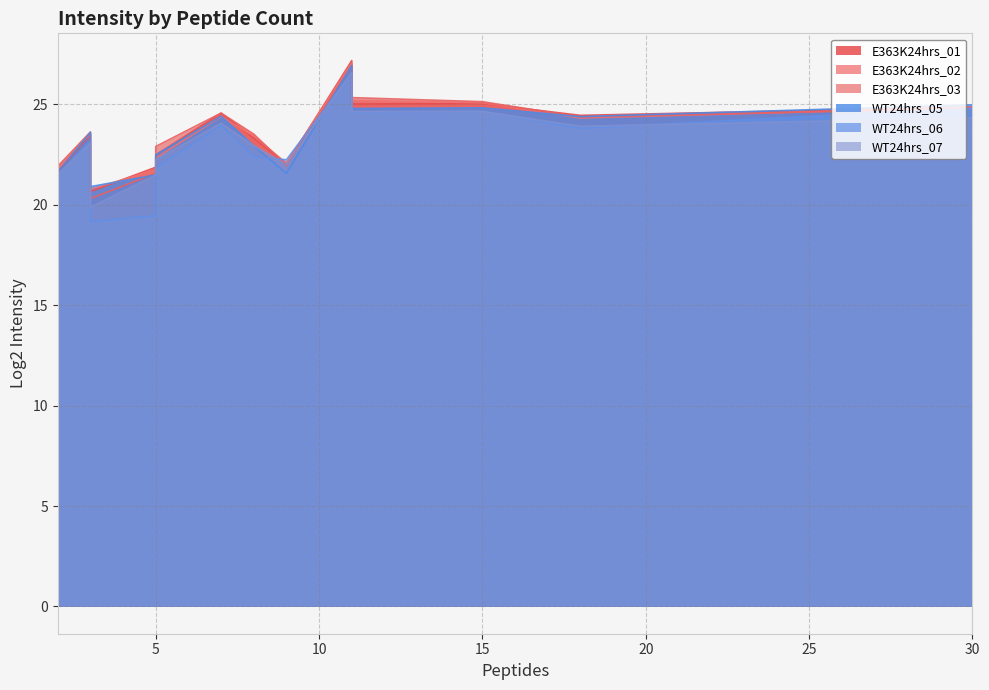

What is the highest value of the WT24hrs_05 series?

26.9